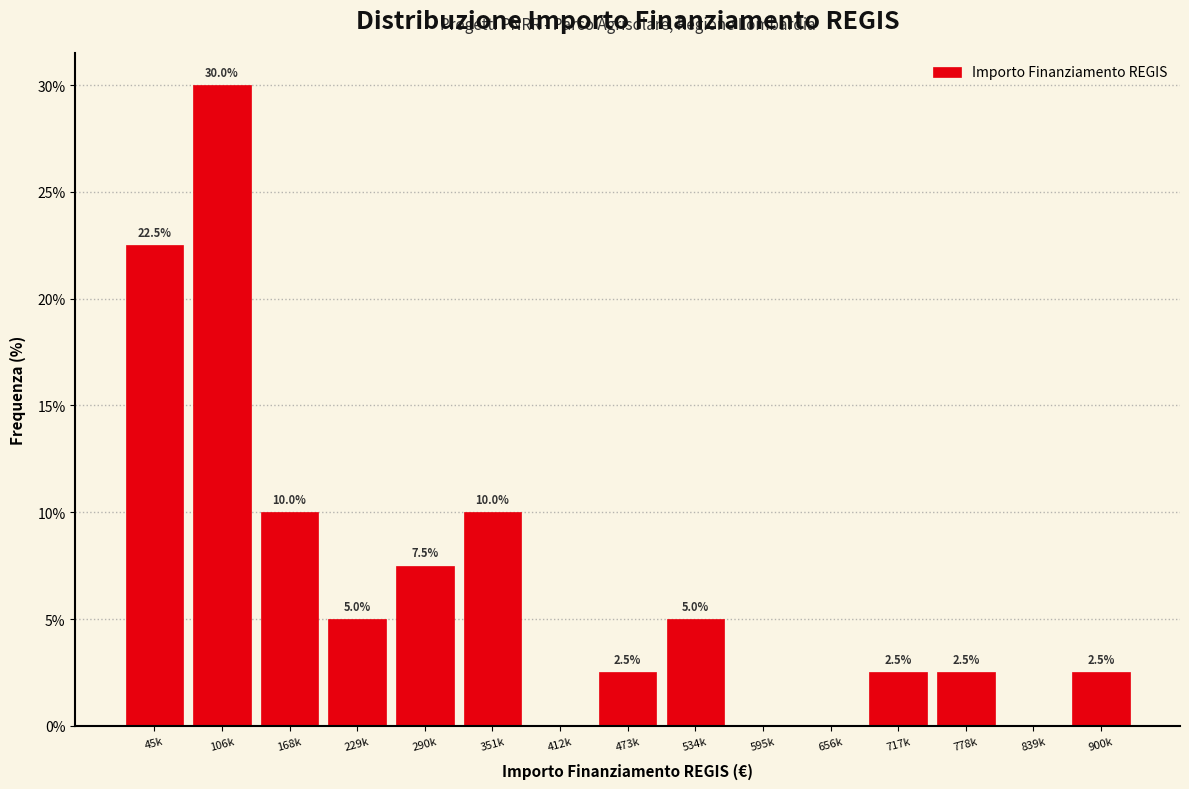

Reading left to right, transcribe all the data shown in this chart.

45k=22.5	106k=30.0	168k=10.0	229k=5.0	290k=7.5	351k=10.0	412k=0.0	473k=2.5	534k=5.0	595k=0.0	656k=0.0	717k=2.5	778k=2.5	839k=0.0	900k=2.5